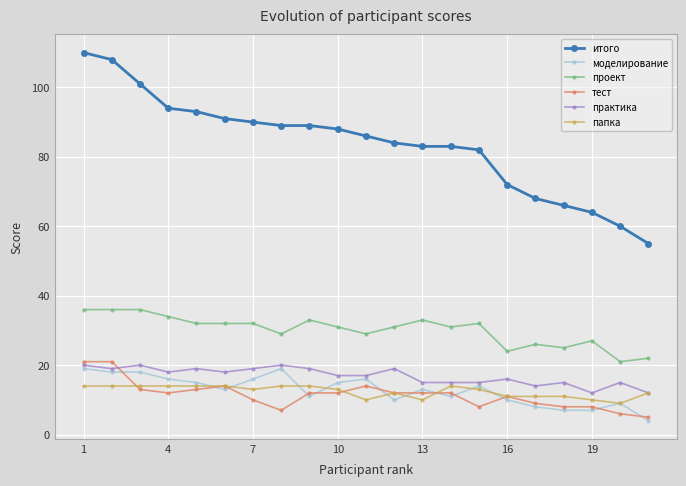

Rank the series by their maximum value, from lowest to highest.

папка, моделирование, практика, тест, проект, итого